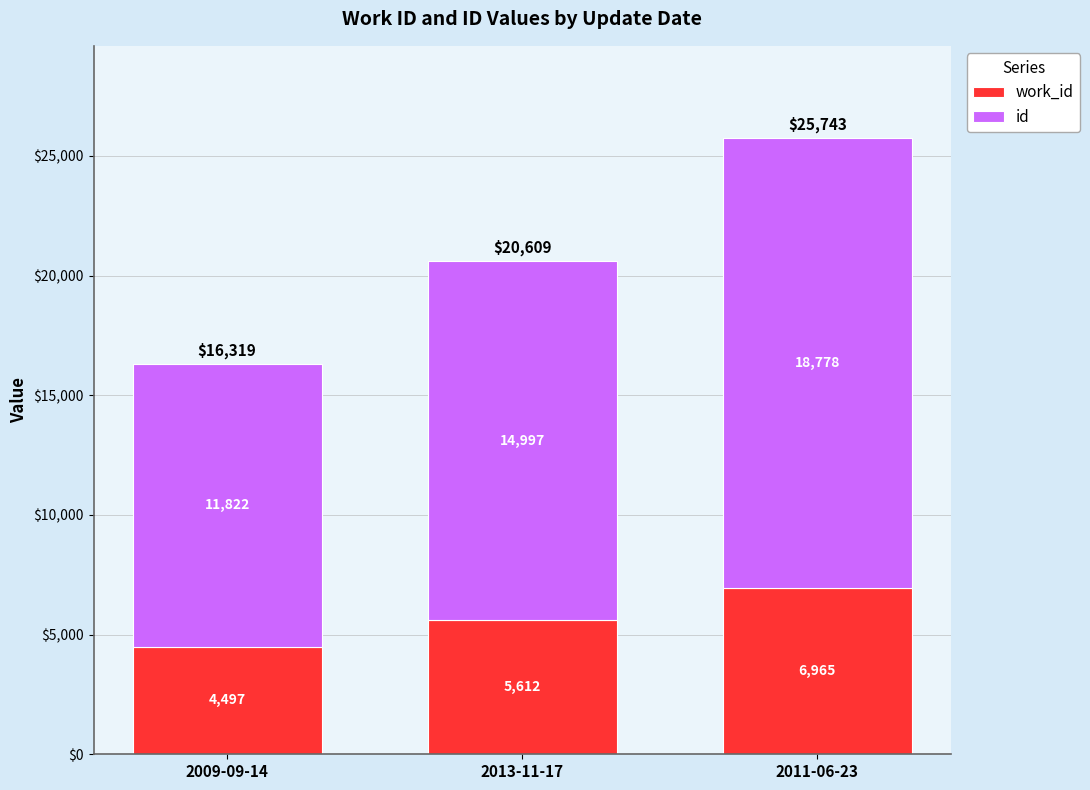

At which category is the sum across all series the highest?

2011-06-23